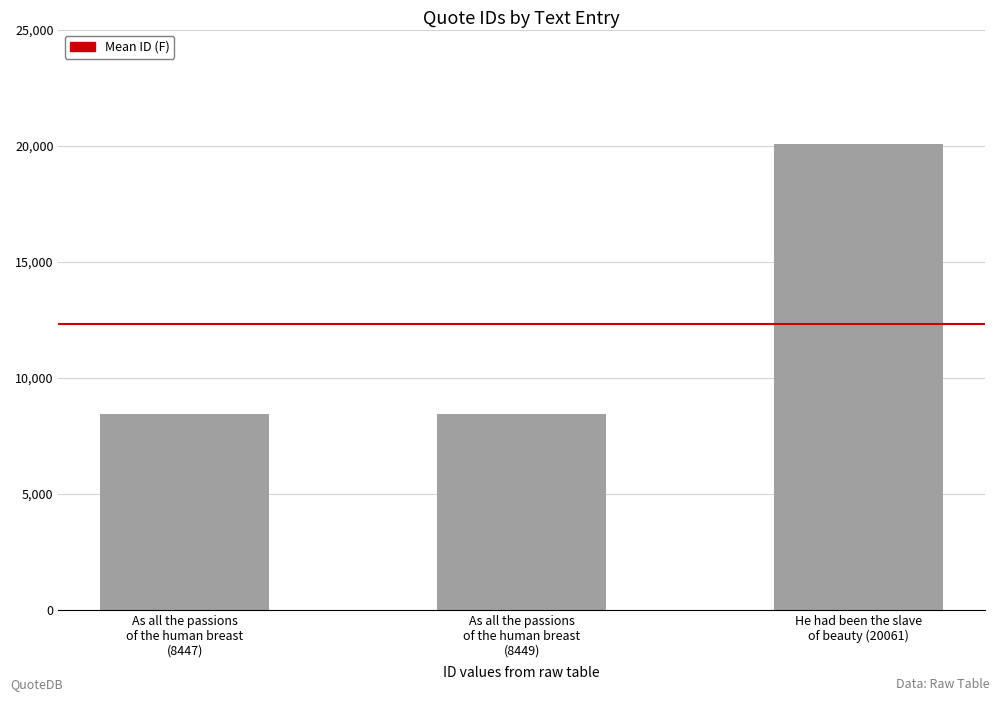

How many data points are less than 8449?

1